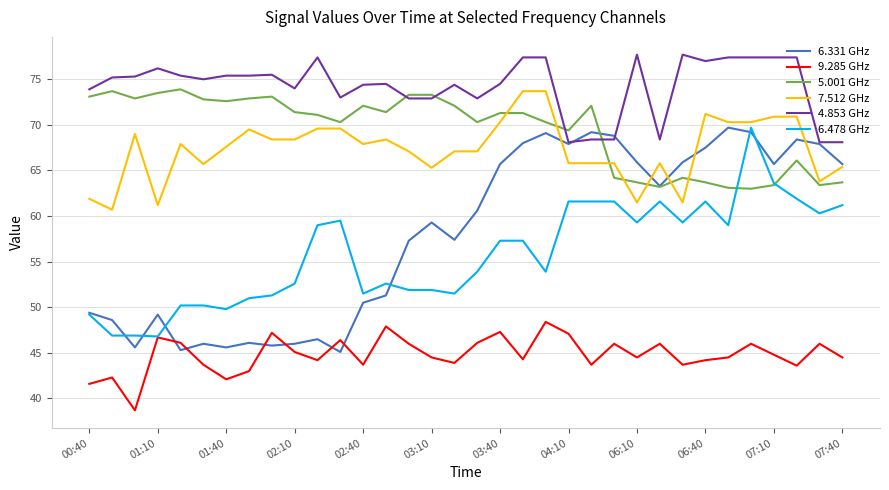

Which series has the widest spread of values?

6.331 GHz